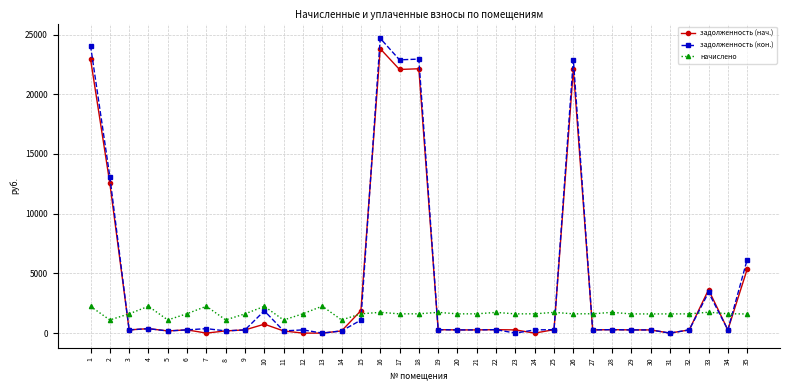

True or false: задолженность (кон.) has a value of 268.5 at 20.

True